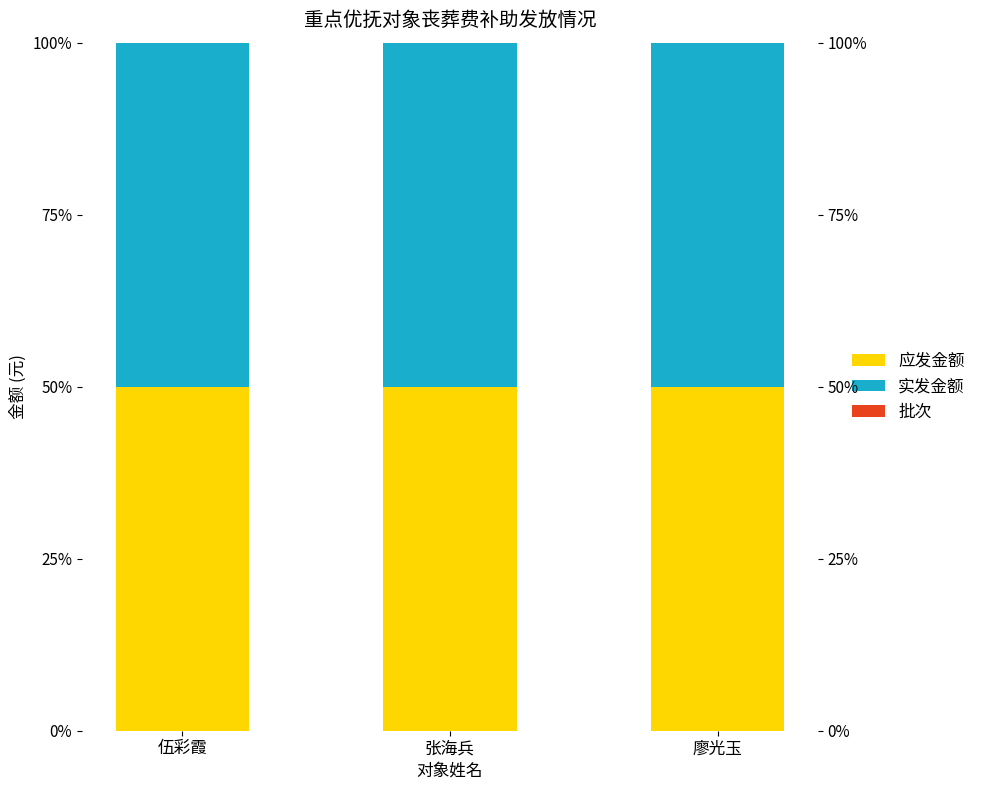

Between 伍彩霞 and 廖光玉, which is larger?

廖光玉